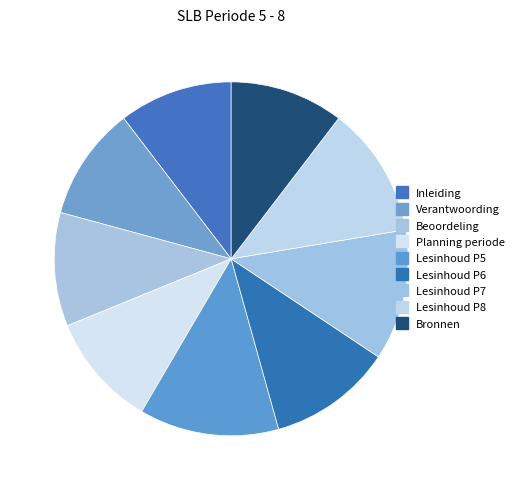

True or false: Verantwoording accounts for 10% of the total.

True